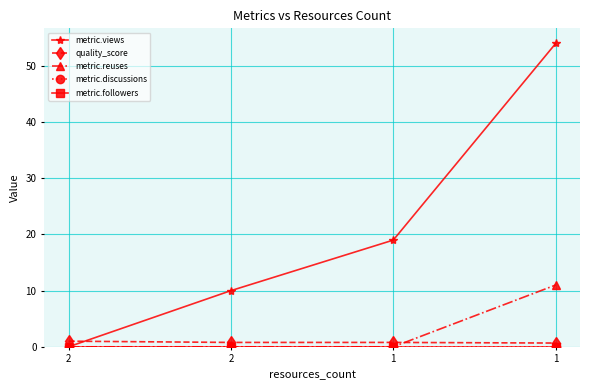

True or false: metric.followers and metric.views cross at least once.

False